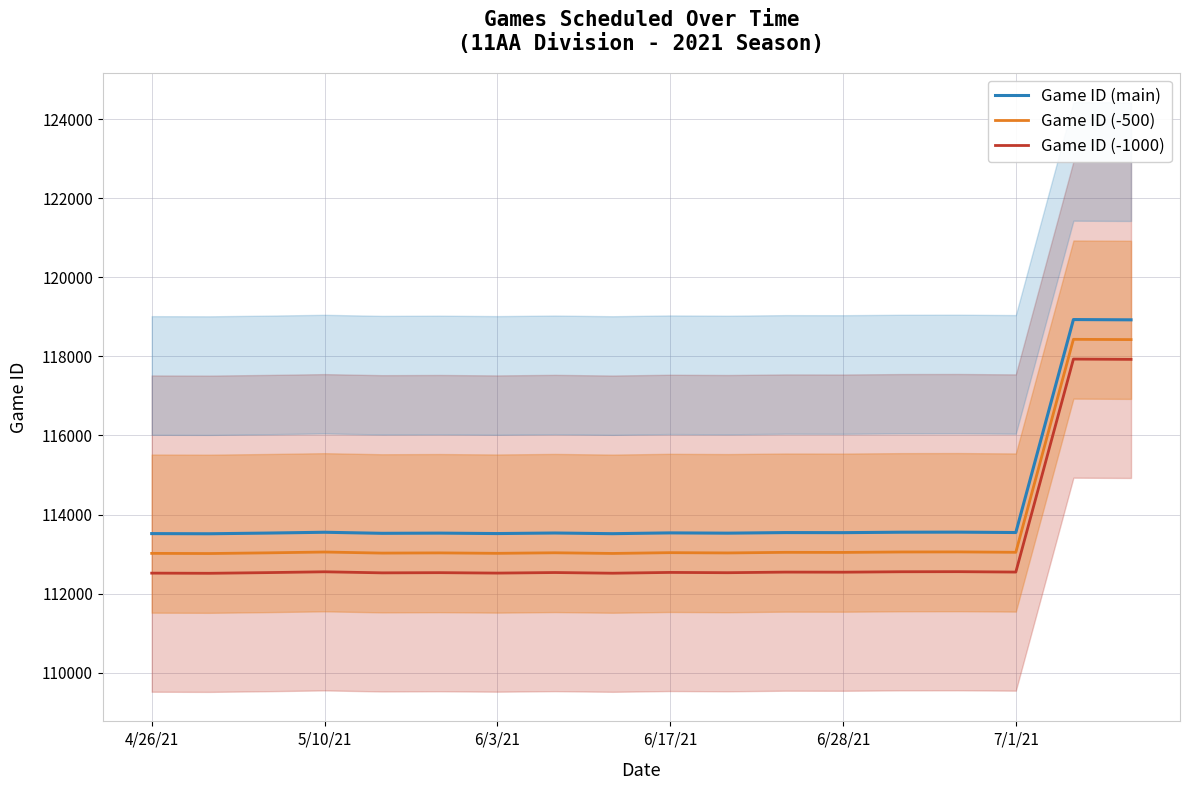

What position from the left is 7?

8